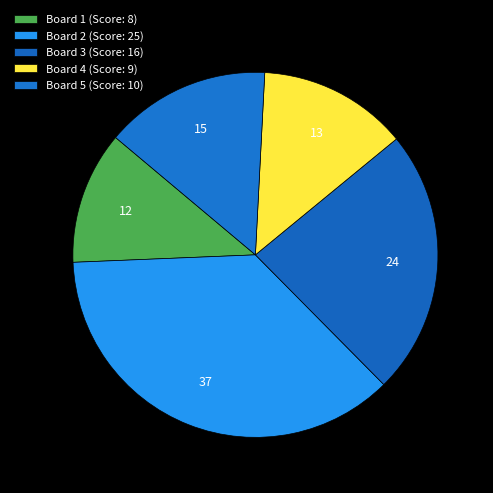

What percentage is NOT represented by Board 5?

85.3%